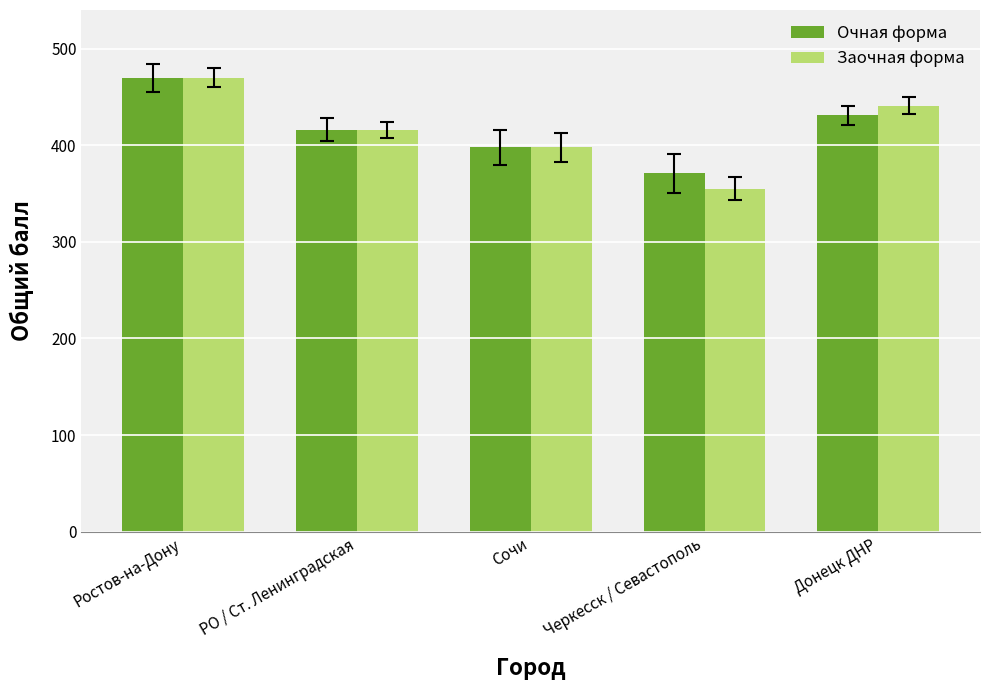

What is the average value of the Очная форма series?

417